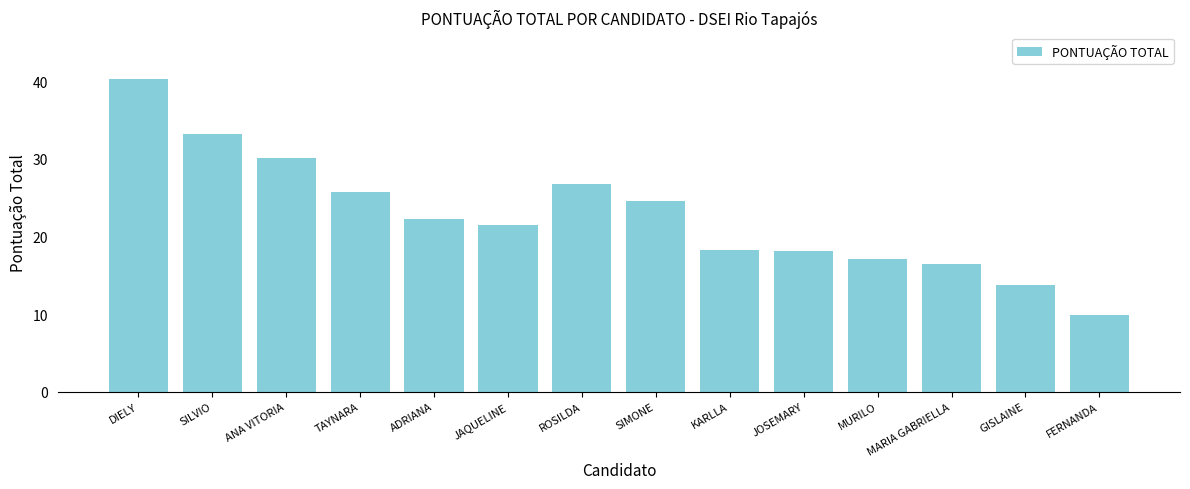

What is the change in value from TAYNARA to SIMONE?

-1.3